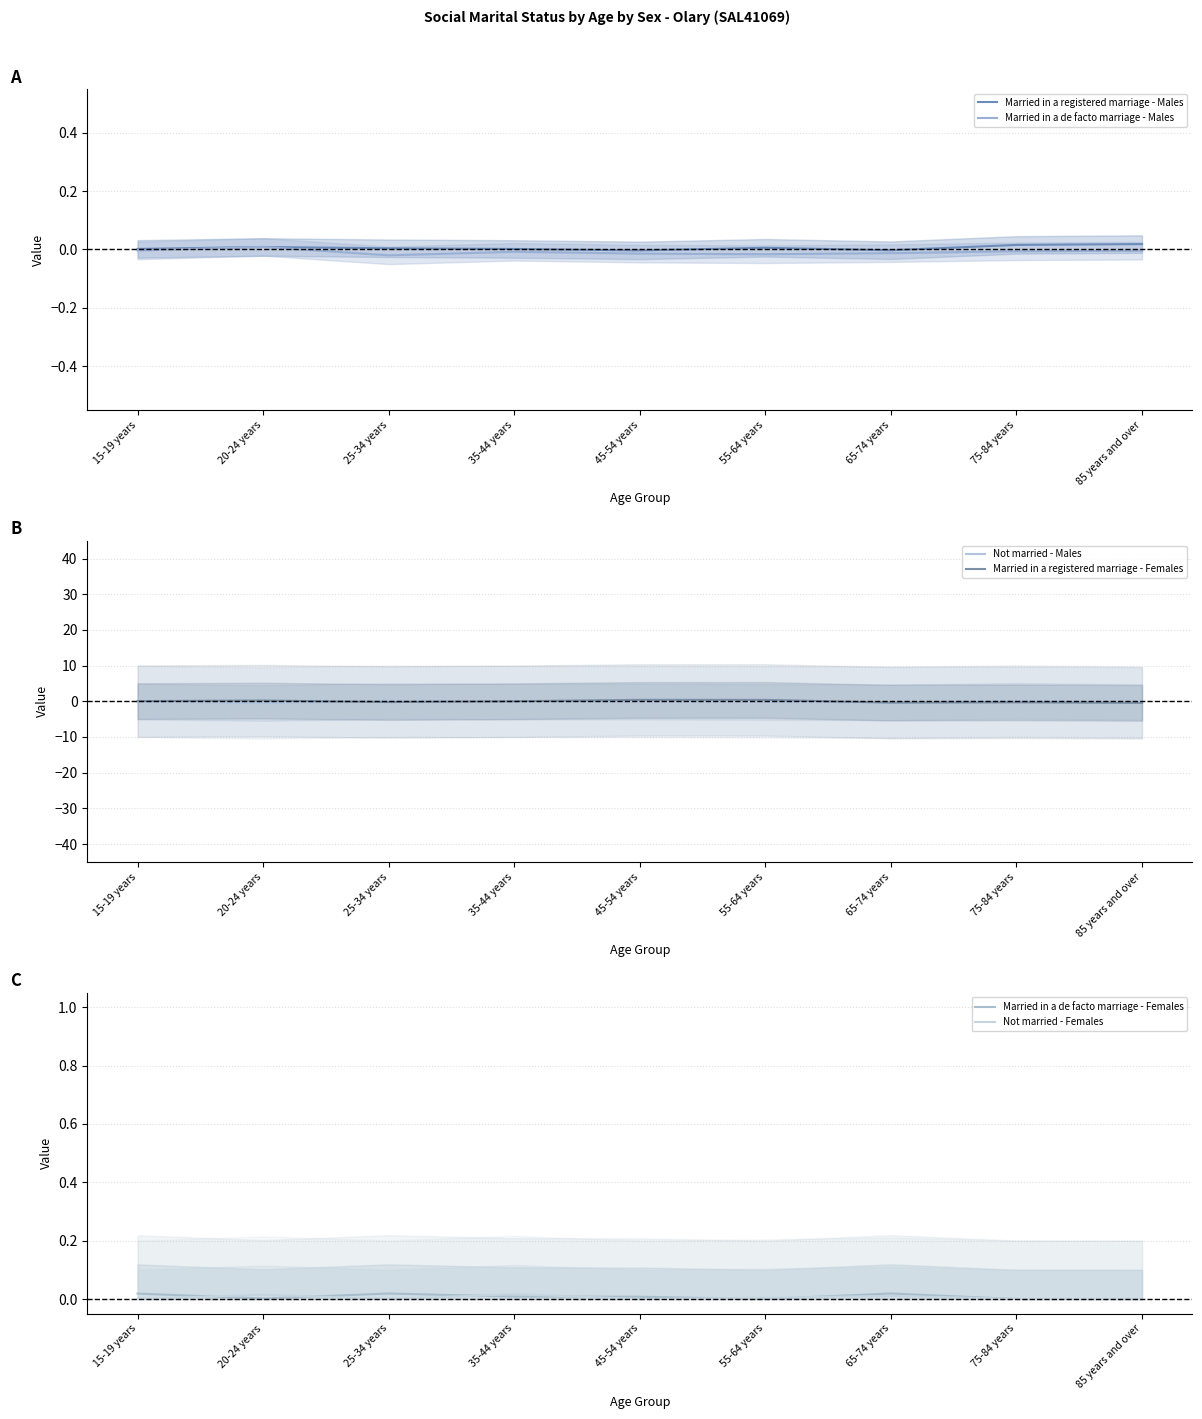

Does the chart display data point markers on the line(s)?

No